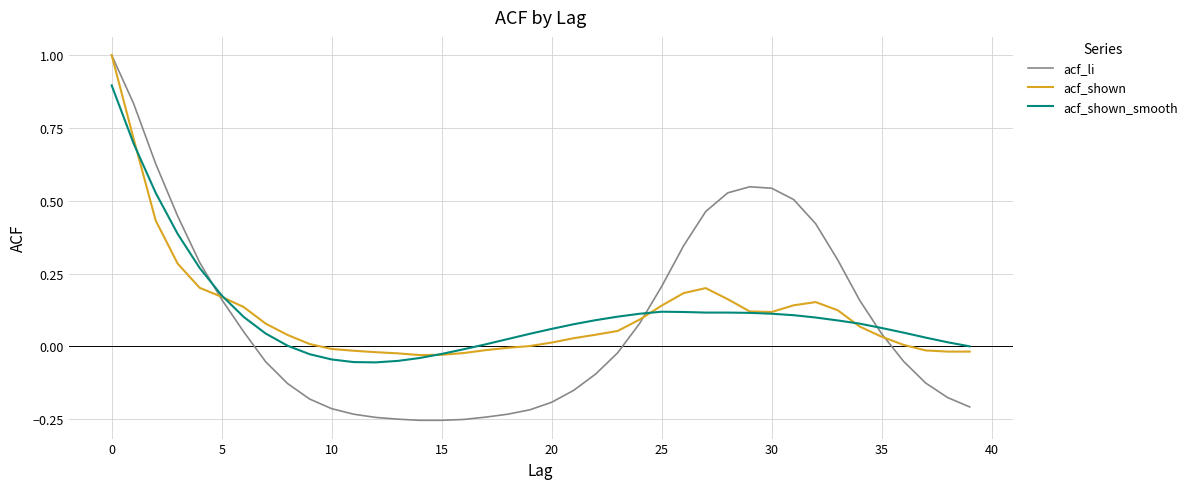

Which series has the widest spread of values?

acf_li